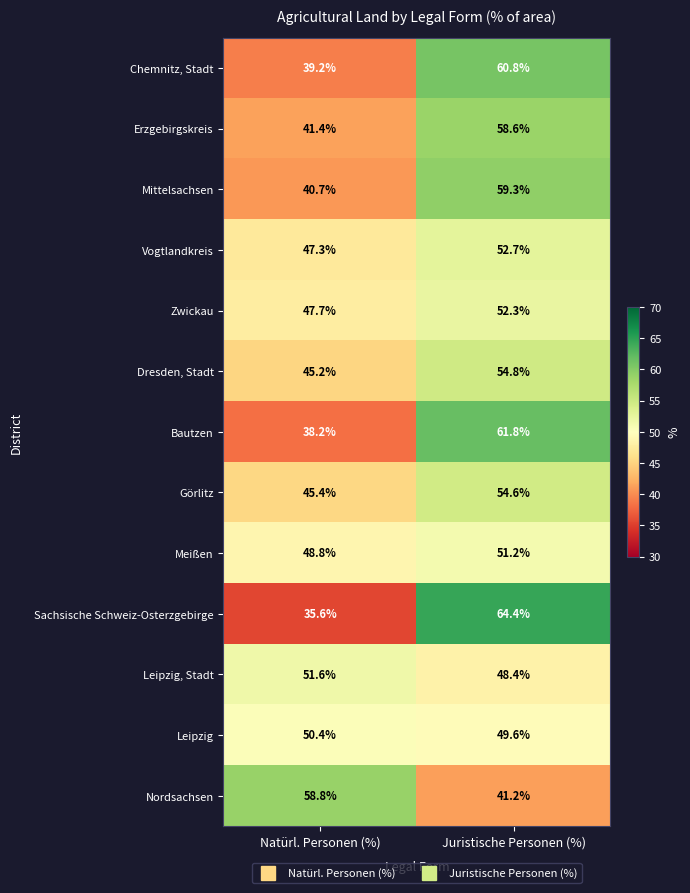

What is the difference between the highest and lowest values at Juristische Personen (%)?

23.2